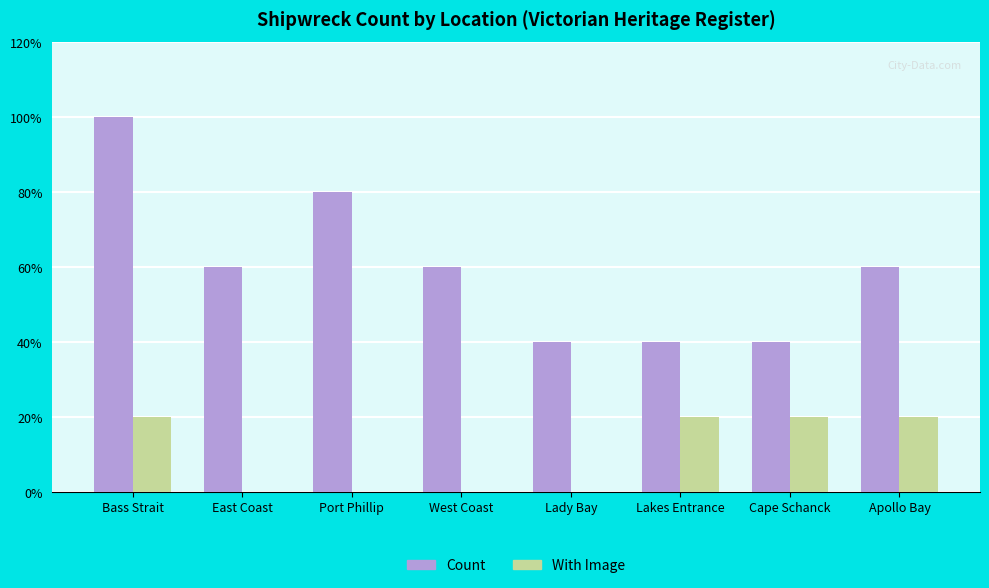

What are all the series names shown in the legend?

Count, With Image